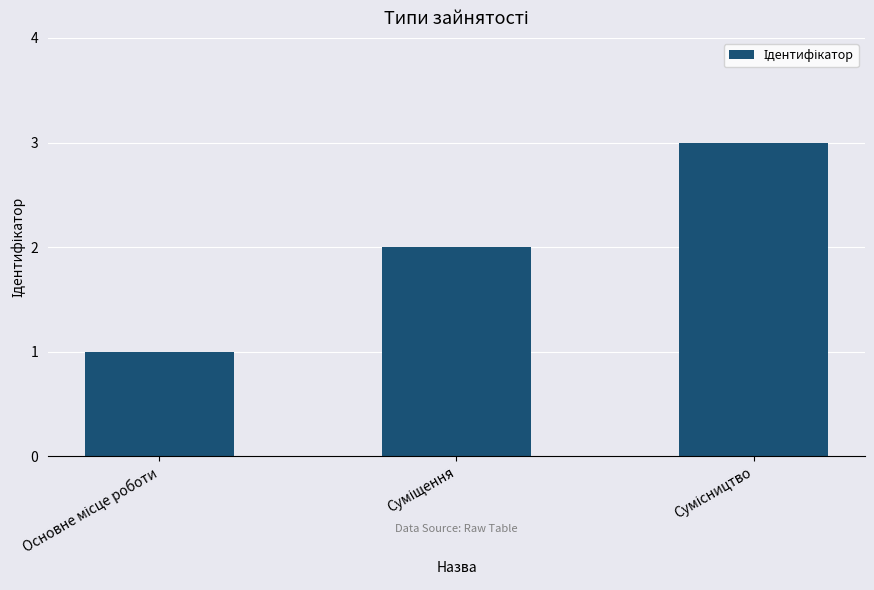

What is the smallest value displayed?

1